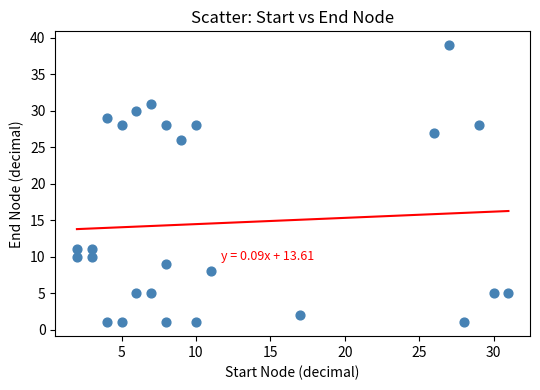

What is the range of Y values (max minus min)?

38